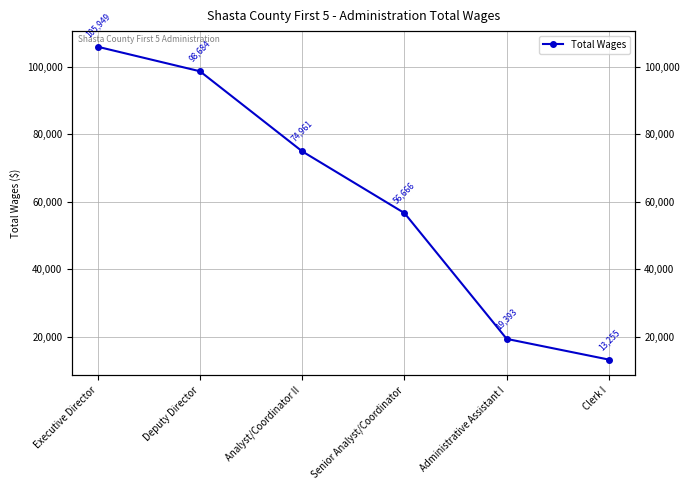

Reading left to right, extract all data points from this chart.

Executive Director=105949	Deputy Director=98684	Analyst/Coordinator II=74961	Senior Analyst/Coordinator=56666	Administrative Assistant I=19393	Clerk I=13255